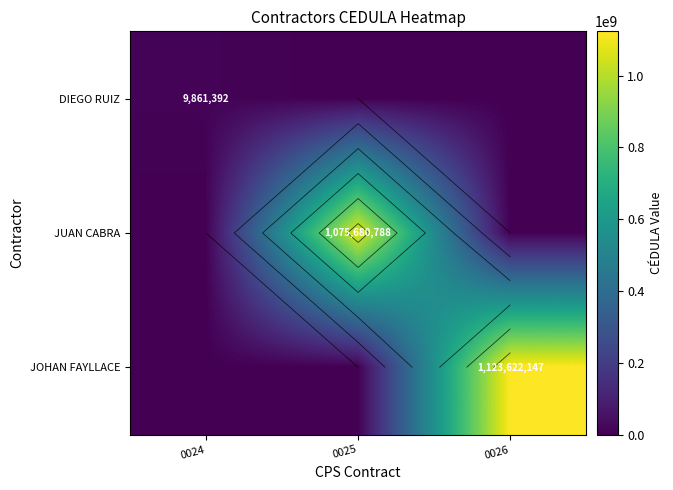

Between 0025 and 0026, which series saw the biggest shift?

JOHAN FAYLLACE